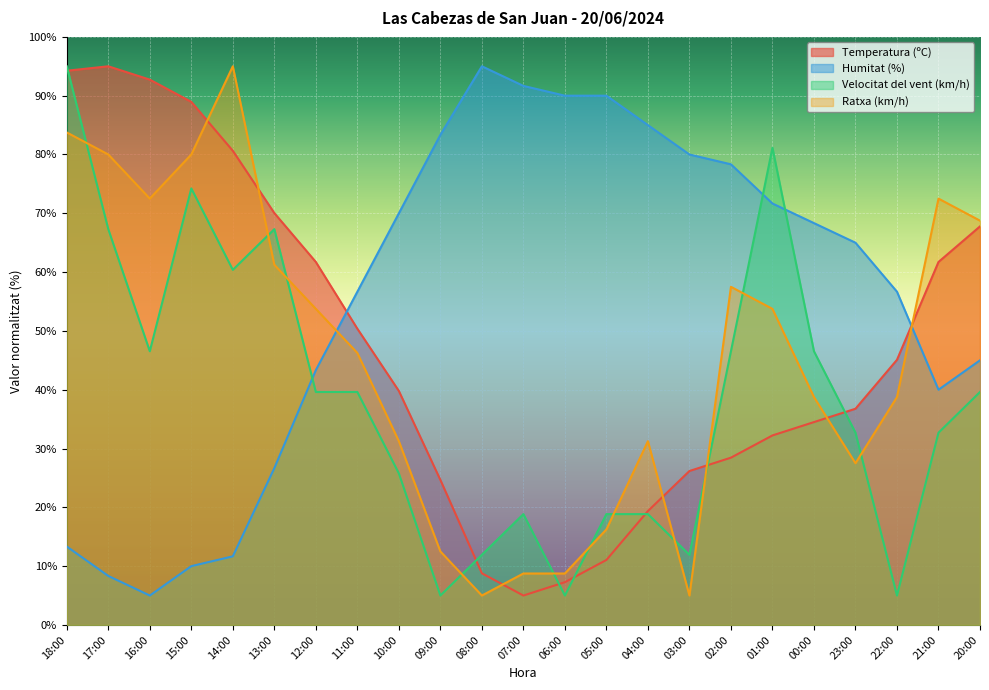

What are all the series names shown in the legend?

Temperatura (ºC), Humitat (%), Velocitat del vent (km/h), Ratxa (km/h)